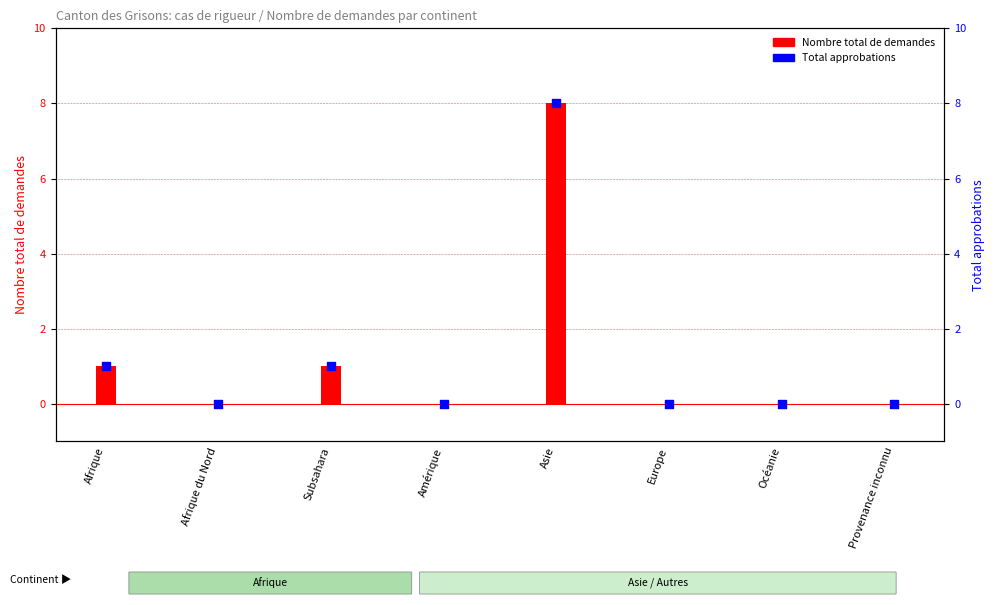

Which series has the widest spread of Y values?

Nombre total de demandes